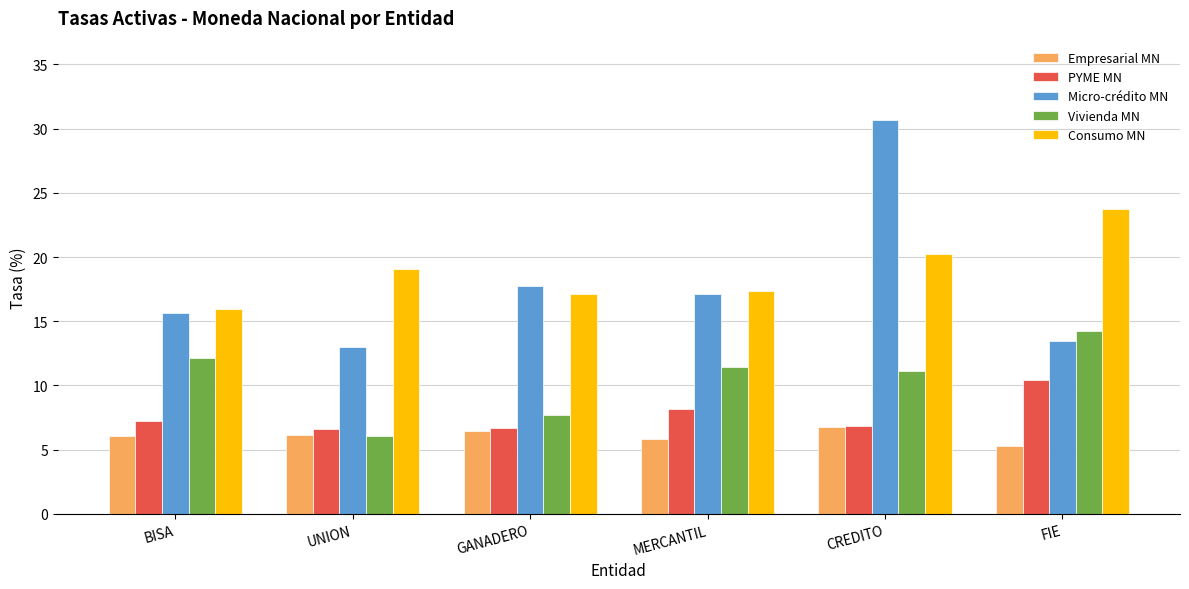

Rank the categories by Micro-crédito MN value from lowest to highest.

UNION, FIE, BISA, MERCANTIL, GANADERO, CREDITO